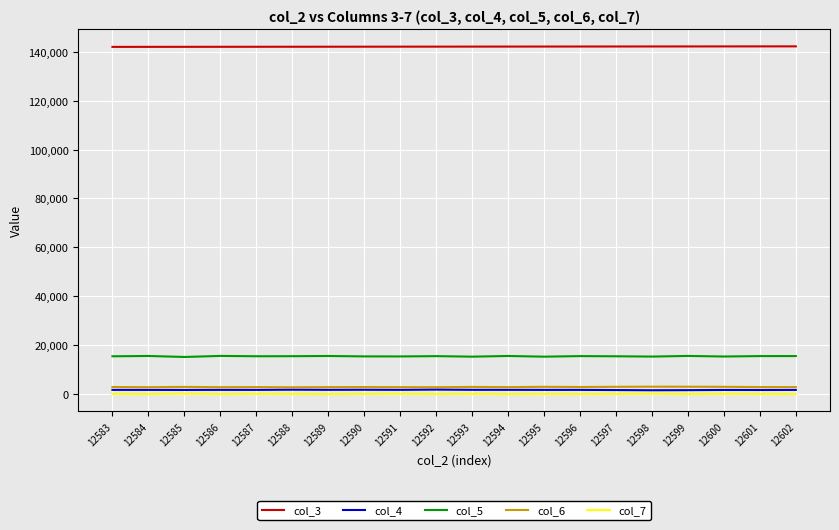

True or false: col_3 and col_4 cross at least once.

False